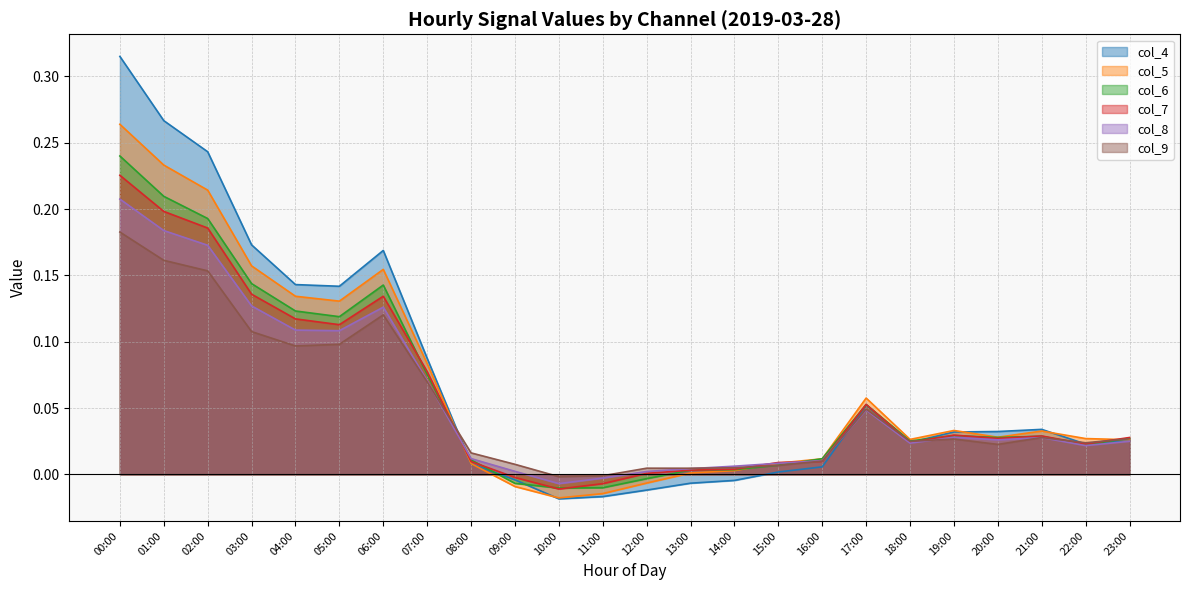

At which label does col_7 first exceed 0?

00:00